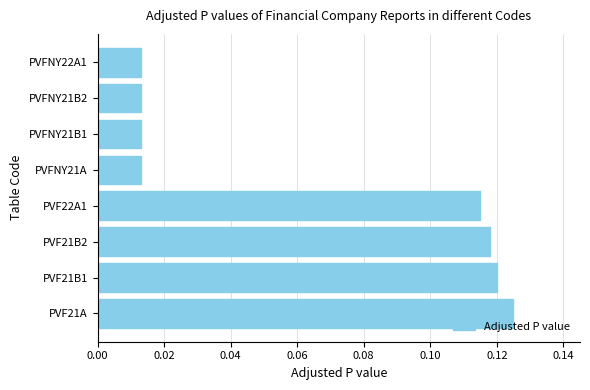

Which category has the highest value across all series?

PVF21A